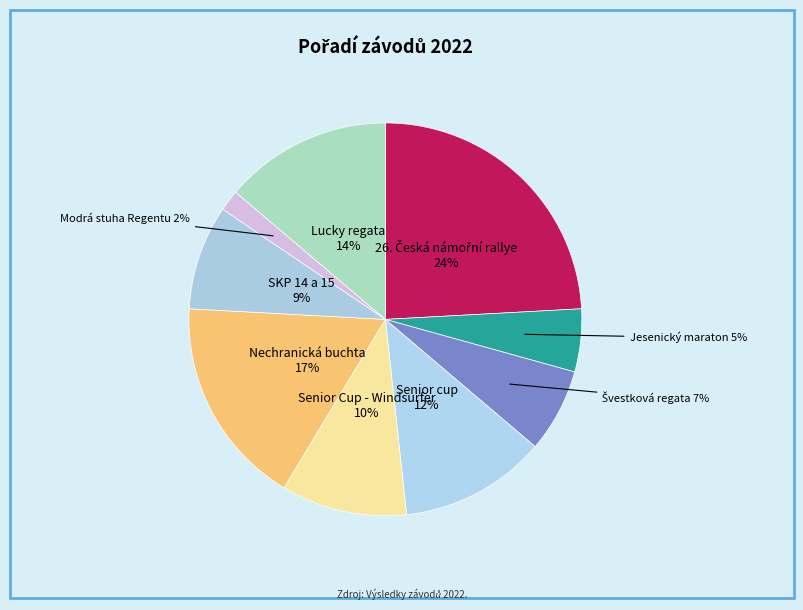

Is it true that Senior cup is 1% of the pie?

False